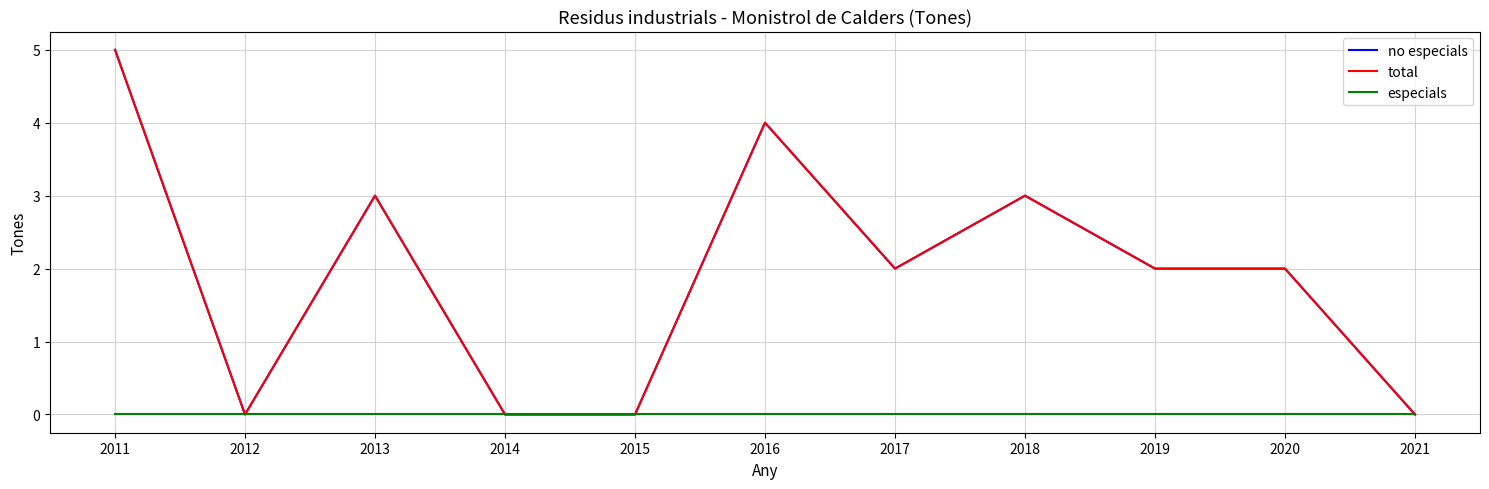

At which category does no especials reach its first local valley?

2012